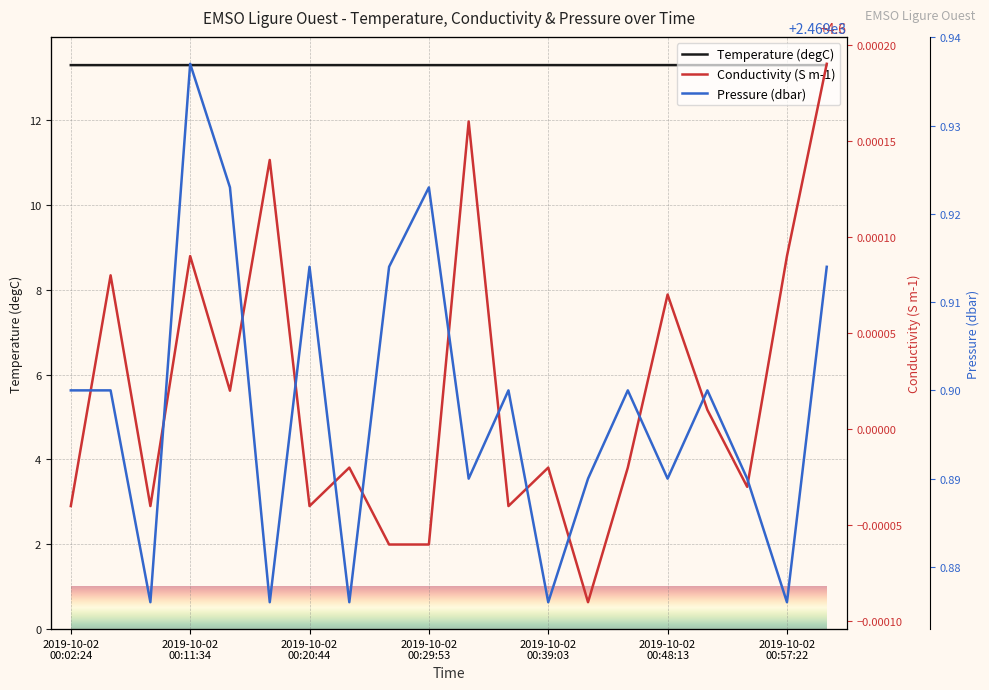

What position from the right is 2019-10-02 00:39:03?

8